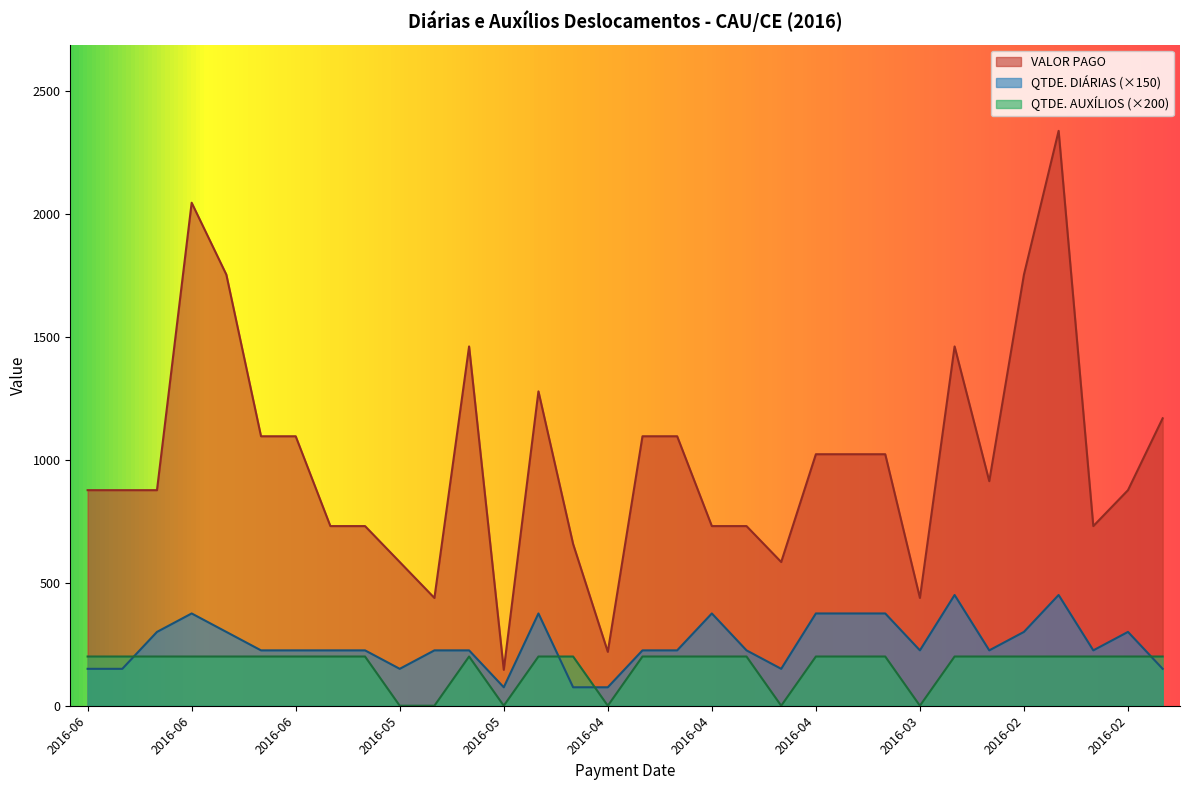

How many times do QTDE. AUXÍLIOS DESLOCAMENTOS and QTDE. DIÁRIAS cross each other?

4